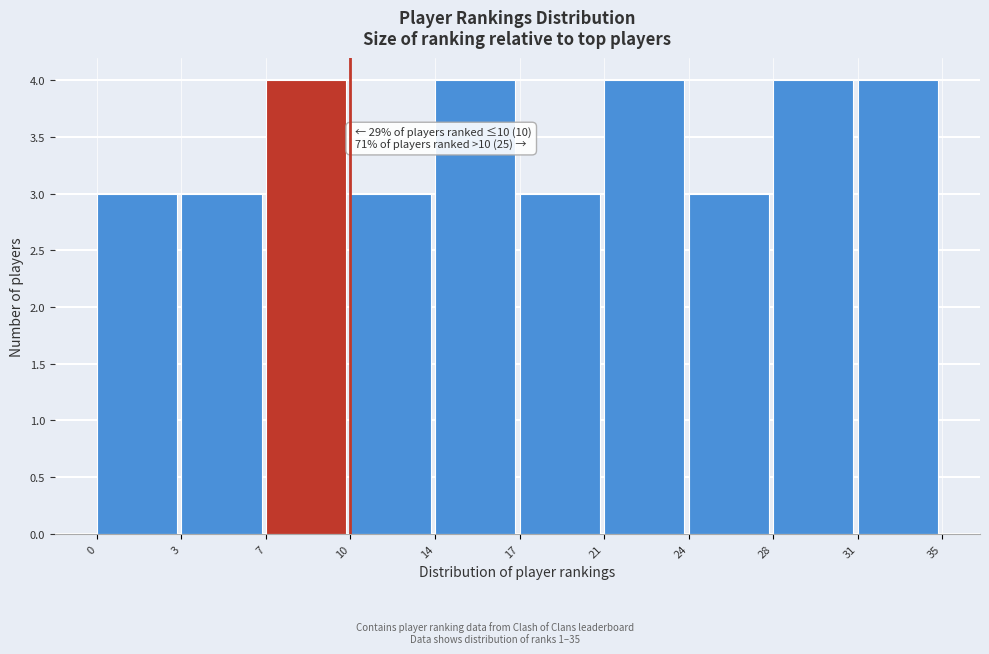

Reading left to right, extract all data points from this chart.

3	3	4	3	4	3	4	3	4	4